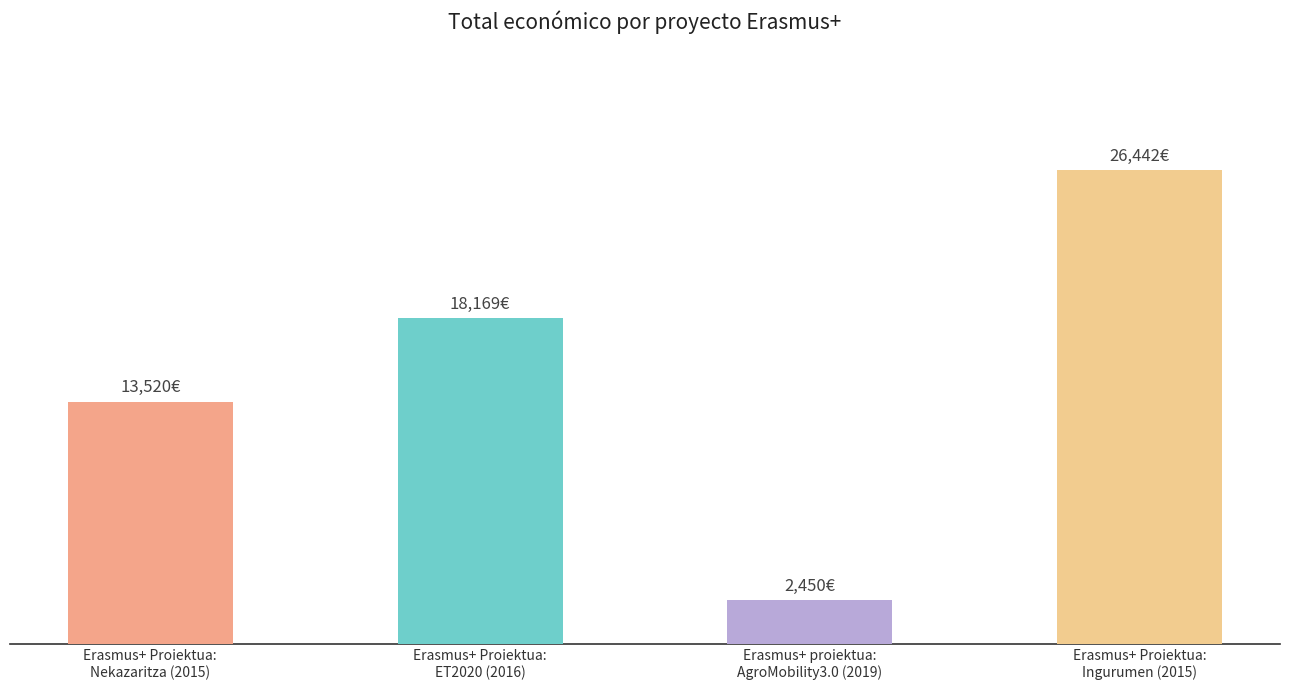

How many values are between 13520 and 26442?

3